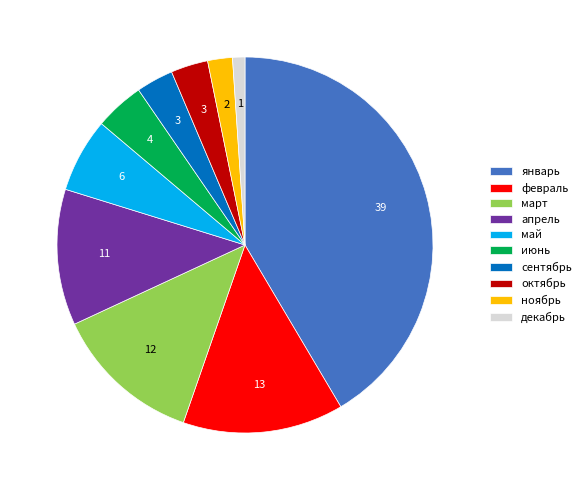

Count the number of slices in the pie.

10